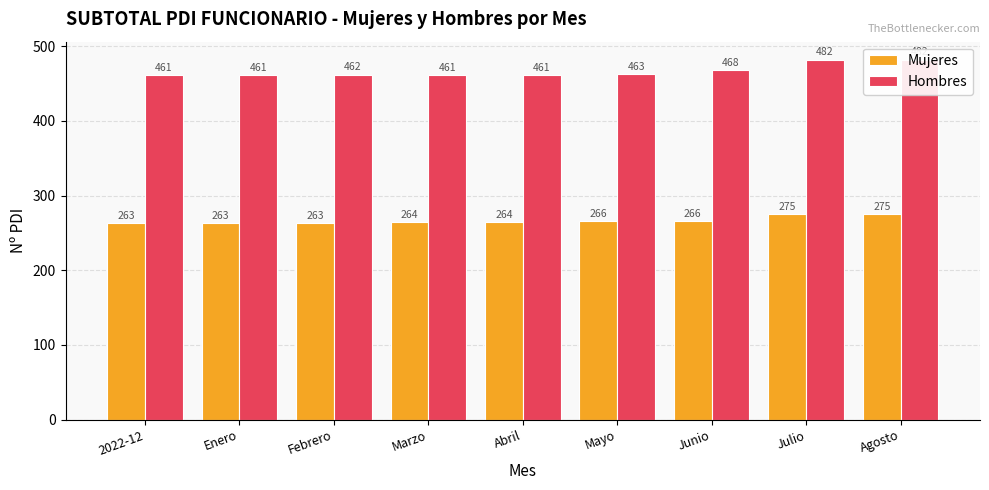

What is the label of the 1st bar from the left?

2022-12